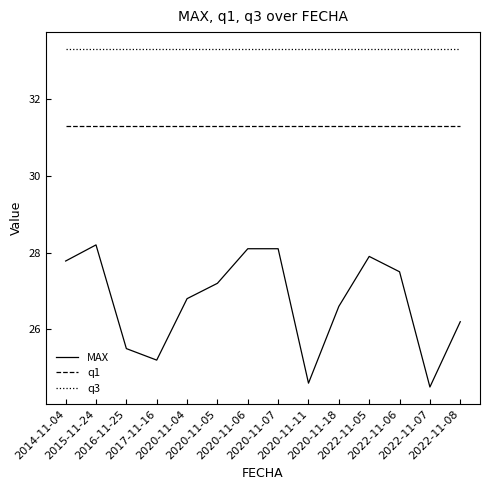

True or false: q1 has a value of 17.1 at 2020-11-06.

False